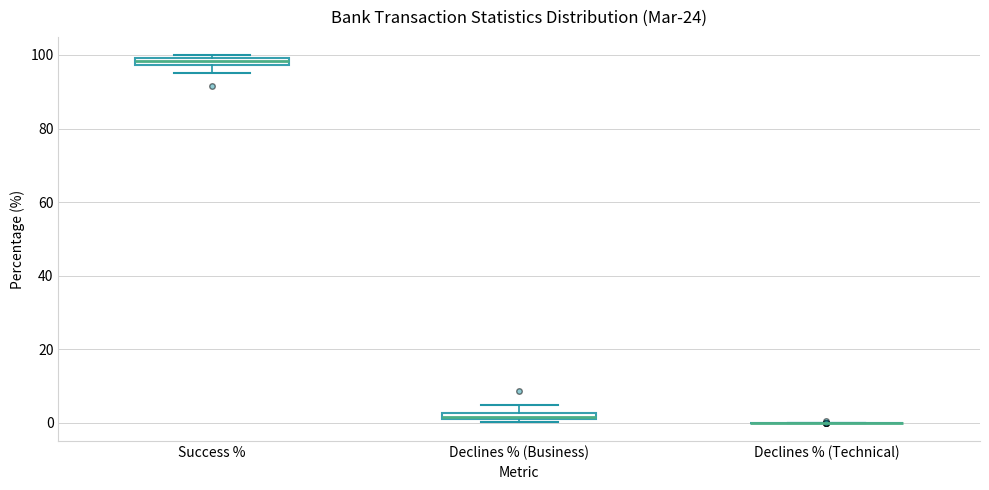

Where is the upper edge of the box for Success % on the y-axis? The values are not printed on the chart, so give them approximately, as read against the axis.

100